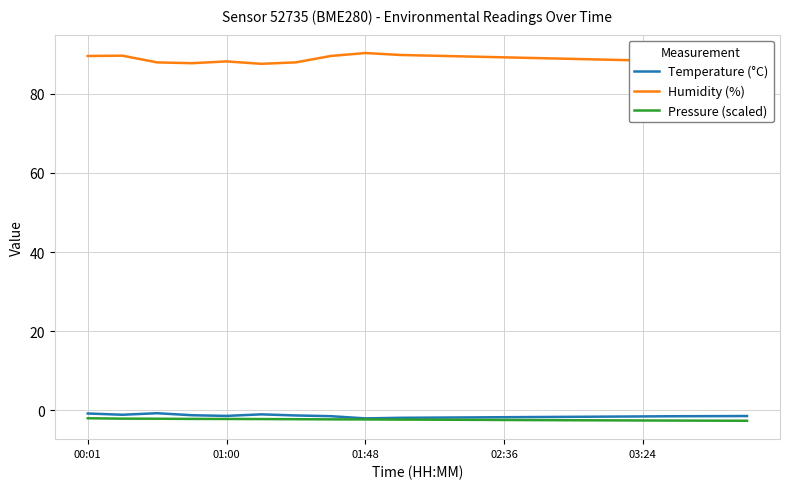

What is the lowest value of the Humidity (%) series?

87.6